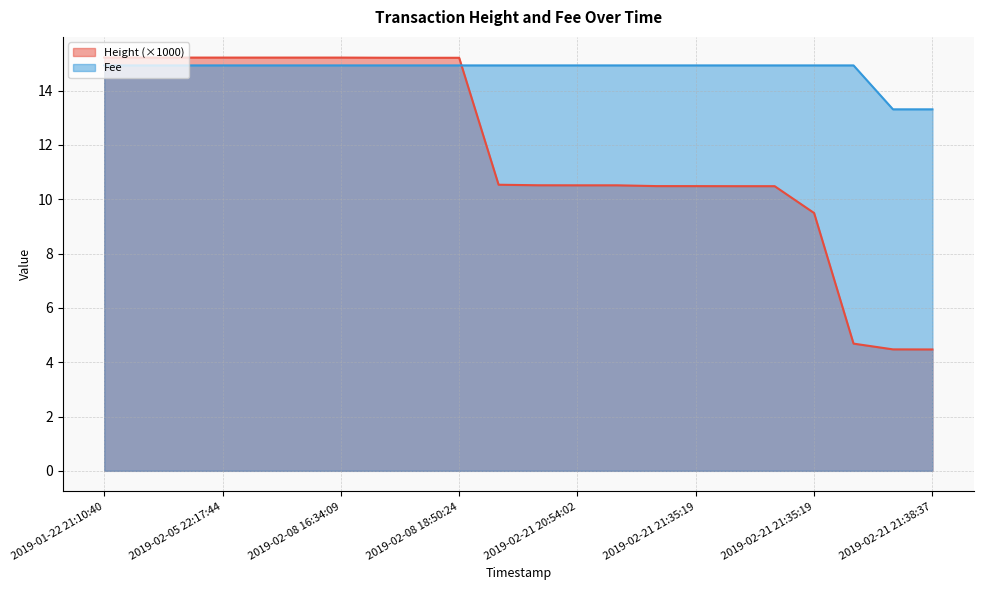

At which category is the sum across all series the highest?

2019-01-22 21:10:40